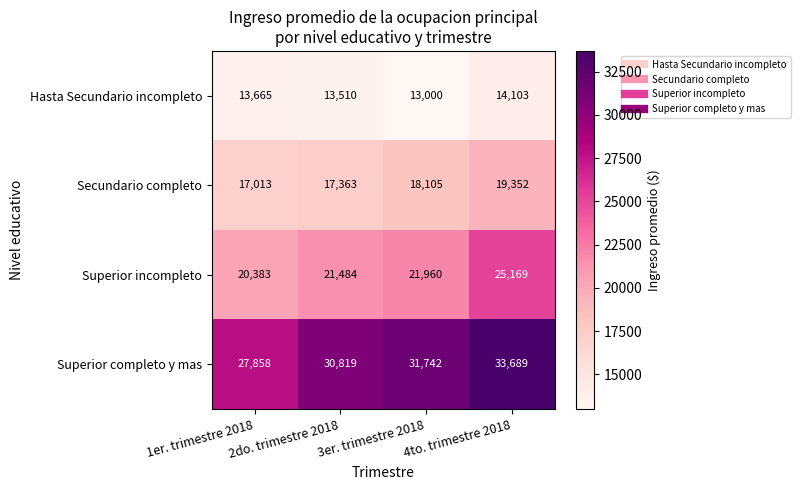

List the labels in order of Secundario completo value, smallest first.

1er. trimestre 2018, 2do. trimestre 2018, 3er. trimestre 2018, 4to. trimestre 2018